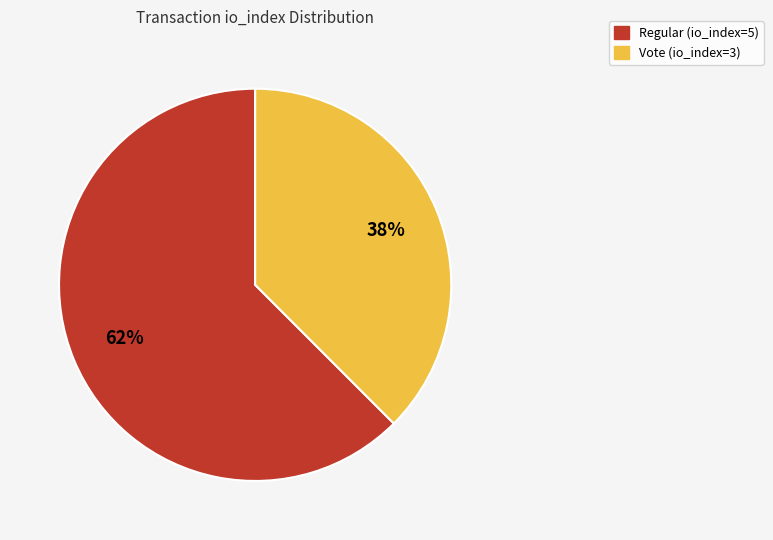

To the nearest percent, what is the average slice percentage?

50%